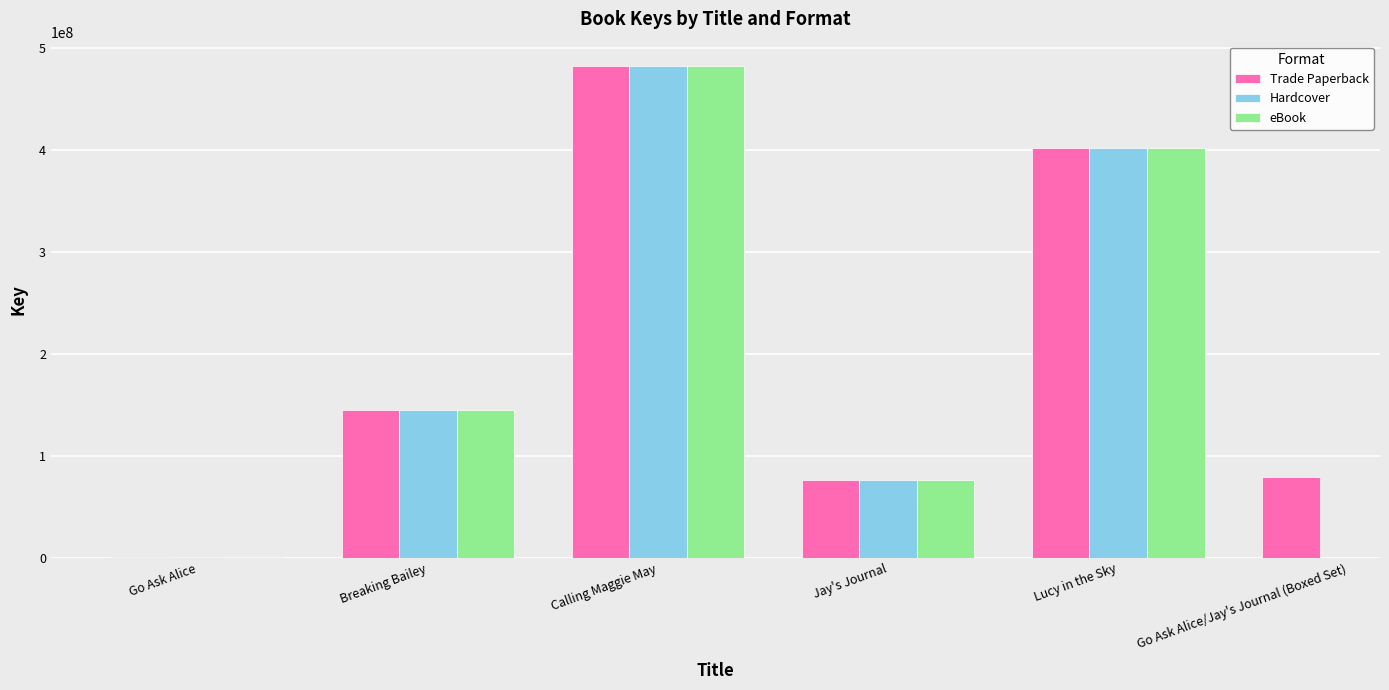

Is it true that Trade Paperback equals 79087359 at Go Ask Alice/Jay's Journal (Boxed Set)?

True